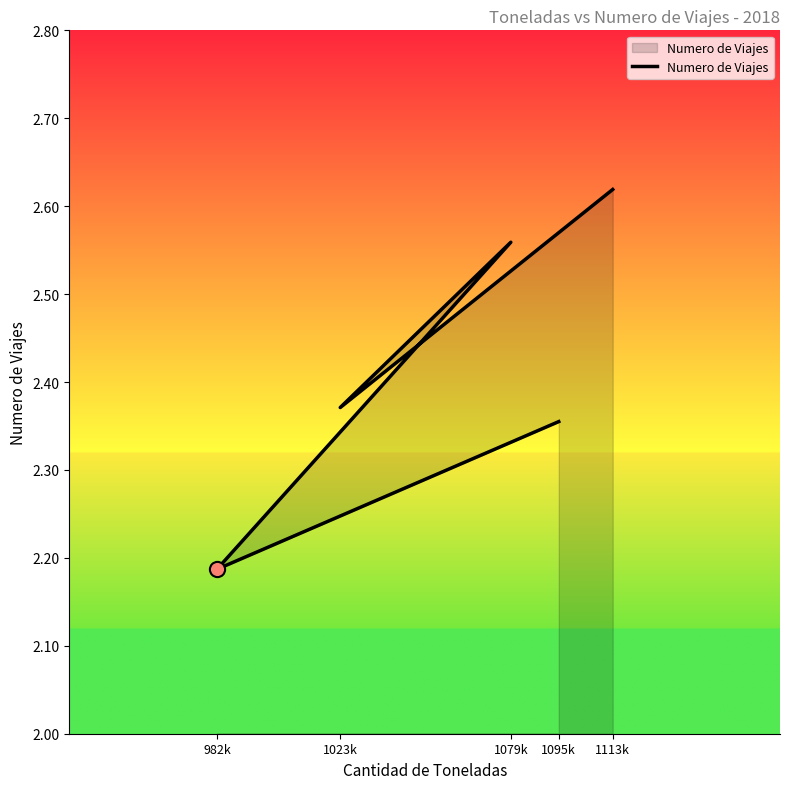

What is the change in value from 1095k to 1113k?

+0.3